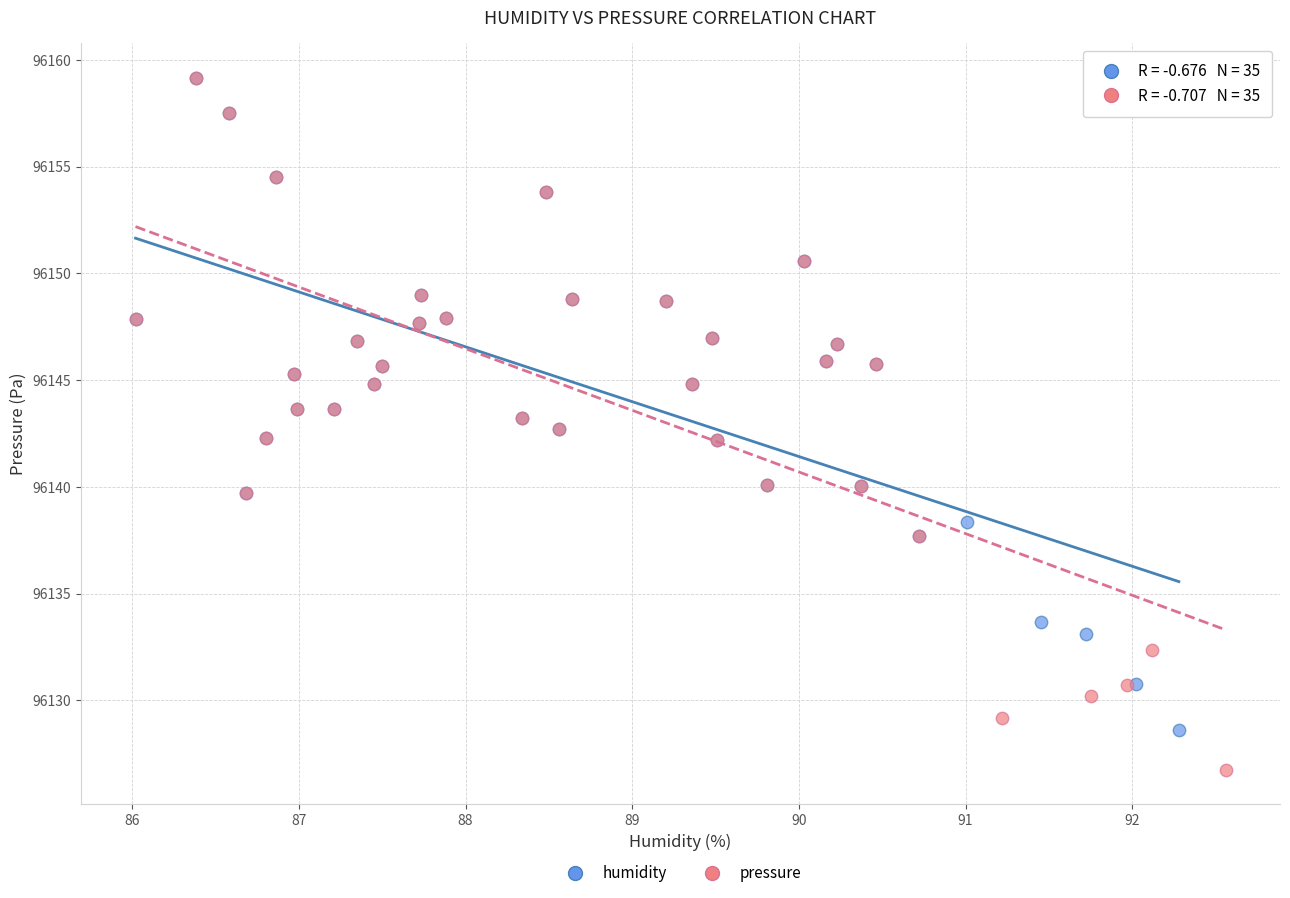

Which series has the largest Y range (max minus min)?

pressure